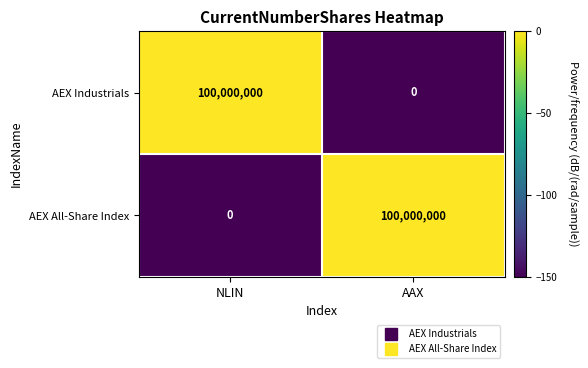

What is the difference between the maximum and minimum values in the AEX All-Share Index series?

100000000